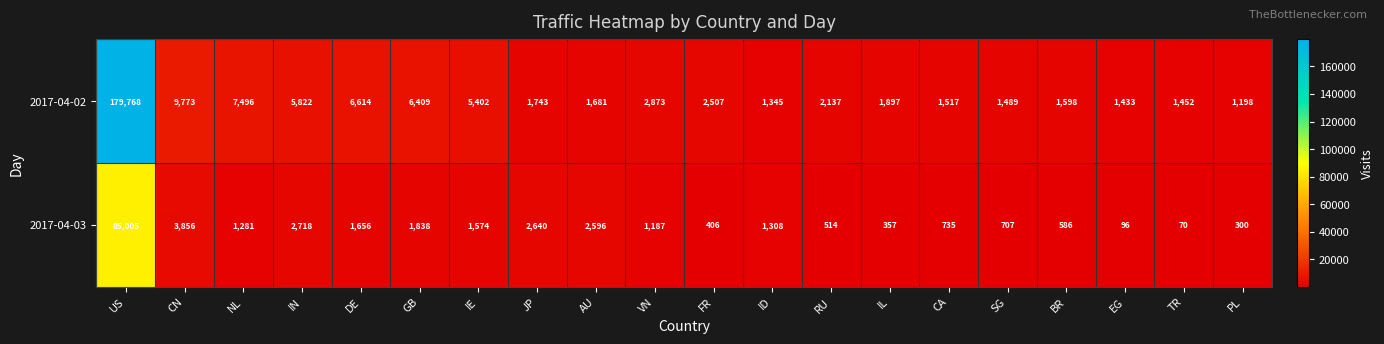

At which label does 2017-04-02 first exceed 2137?

US